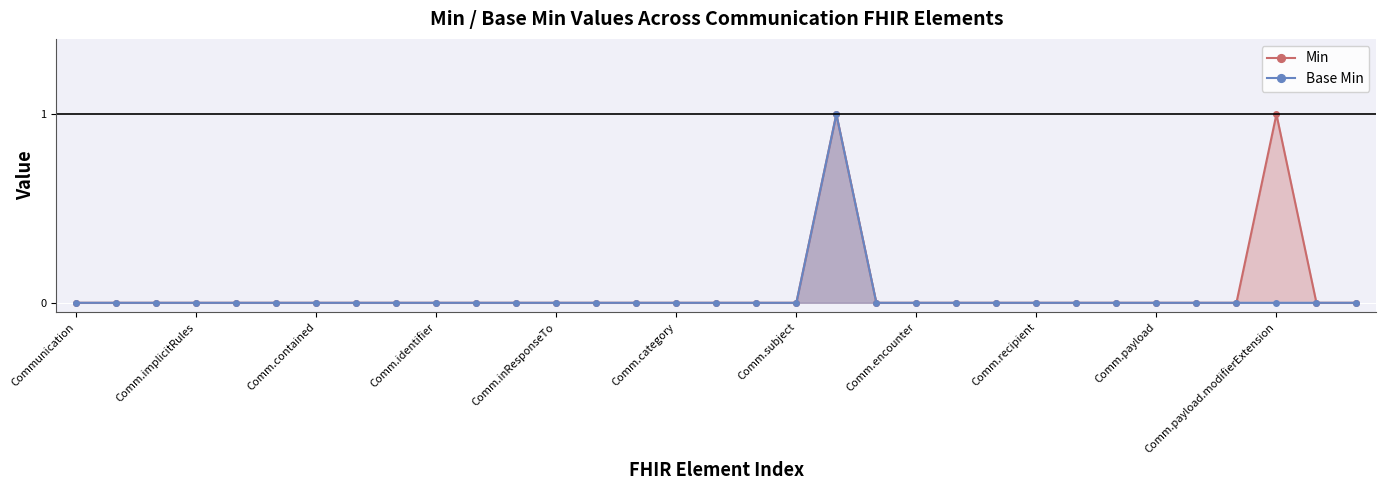

True or false: Base Min and Min intersect in this chart.

False